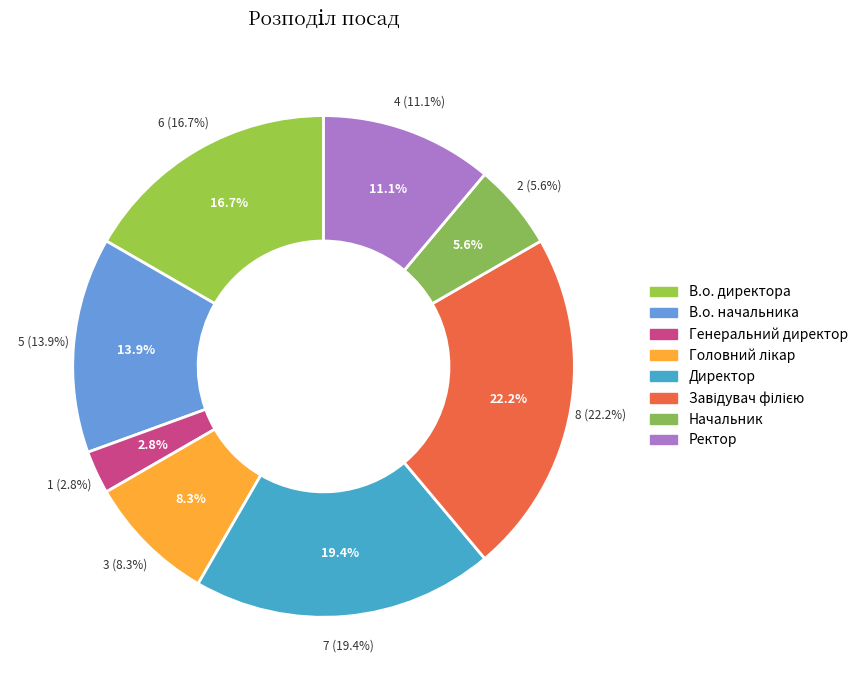

The Ректор slice represents 11% of the pie. True or false?

True